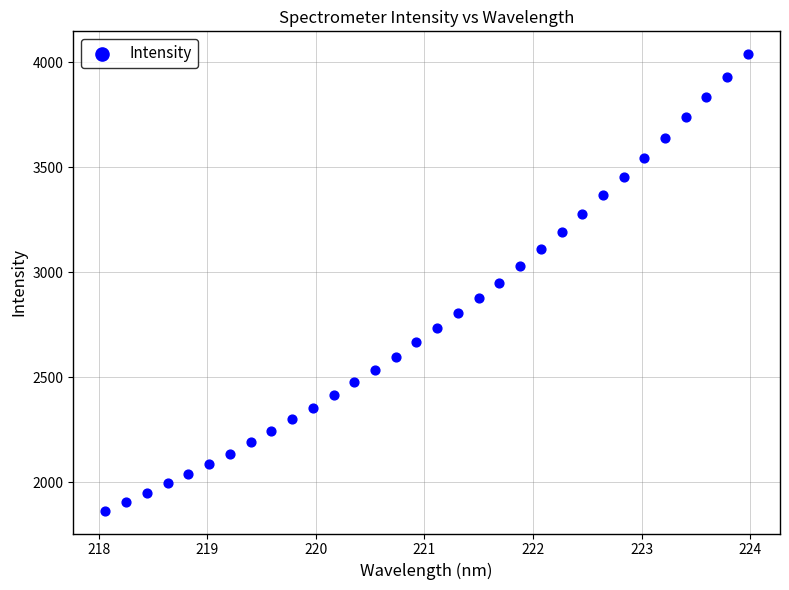

What is the range of X values (max minus min)?

5.9